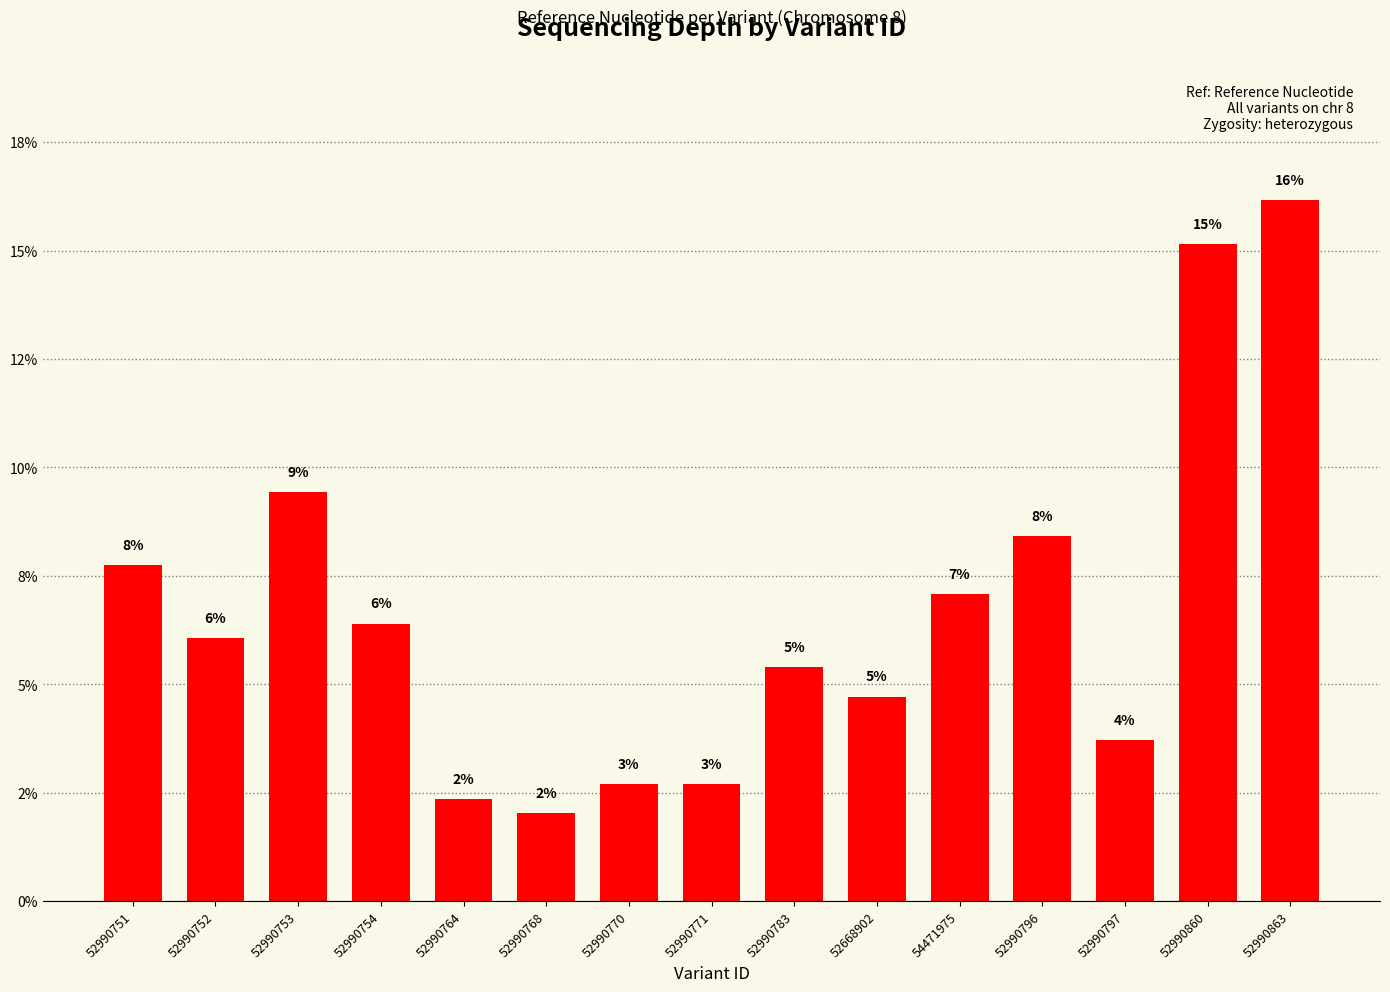

Are the bars horizontal?

No